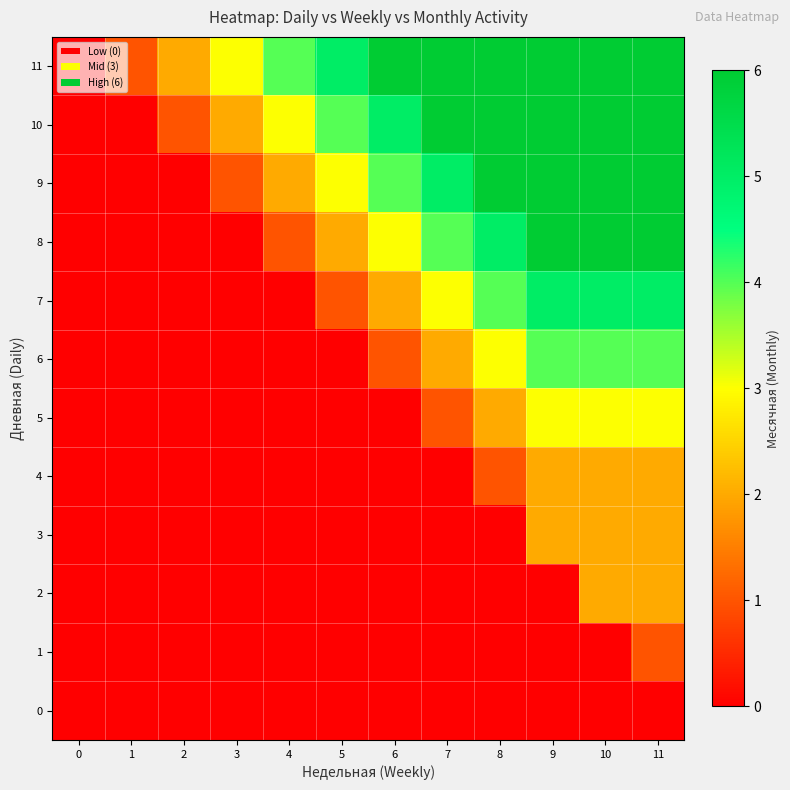

Reading left to right, list all the values displayed in this chart.

0: 0=0	1=0	2=0	3=0	4=0	5=0	6=0	7=0	8=0	9=0	10=0	11=0
1: 0=0	1=0	2=0	3=0	4=0	5=0	6=0	7=0	8=0	9=0	10=0	11=1
2: 0=0	1=0	2=0	3=0	4=0	5=0	6=0	7=0	8=0	9=0	10=2	11=2
3: 0=0	1=0	2=0	3=0	4=0	5=0	6=0	7=0	8=0	9=2	10=2	11=2
4: 0=0	1=0	2=0	3=0	4=0	5=0	6=0	7=0	8=1	9=2	10=2	11=2
5: 0=0	1=0	2=0	3=0	4=0	5=0	6=0	7=1	8=2	9=3	10=3	11=3
6: 0=0	1=0	2=0	3=0	4=0	5=0	6=1	7=2	8=3	9=4	10=4	11=4
7: 0=0	1=0	2=0	3=0	4=0	5=1	6=2	7=3	8=4	9=5	10=5	11=5
8: 0=0	1=0	2=0	3=0	4=1	5=2	6=3	7=4	8=5	9=6	10=6	11=6
9: 0=0	1=0	2=0	3=1	4=2	5=3	6=4	7=5	8=6	9=6	10=6	11=6
10: 0=0	1=0	2=1	3=2	4=3	5=4	6=5	7=6	8=6	9=6	10=6	11=6
11: 0=0	1=1	2=2	3=3	4=4	5=5	6=6	7=6	8=6	9=6	10=6	11=6